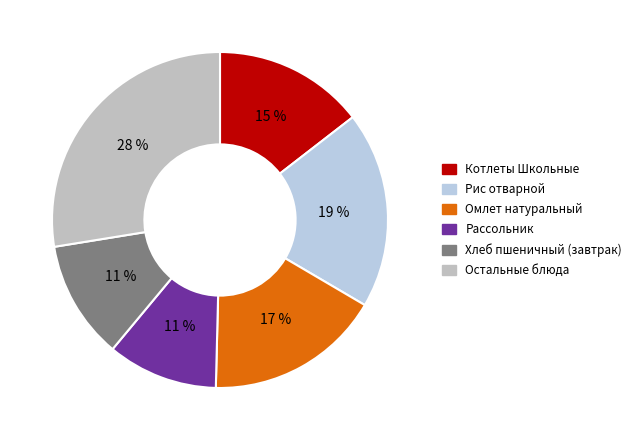

Count the number of slices in the pie.

6